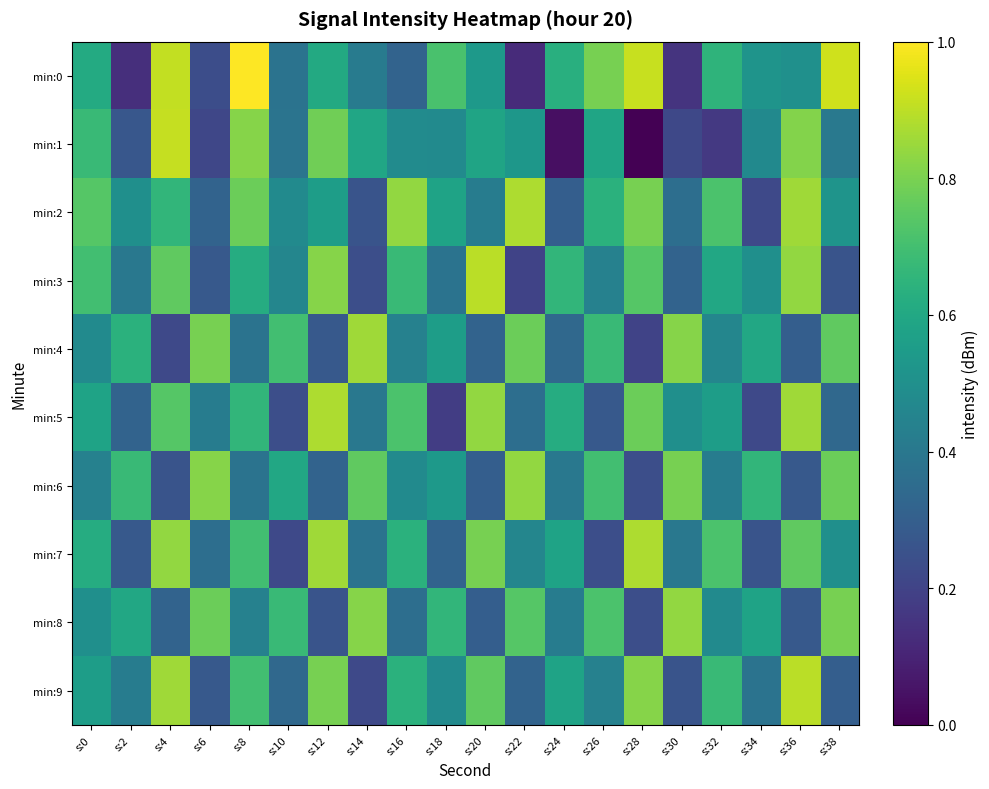

Rank the series by their maximum value, from lowest to highest.

min:6, min:8, min:4, min:2, min:5, min:7, min:3, min:9, min:1, min:0